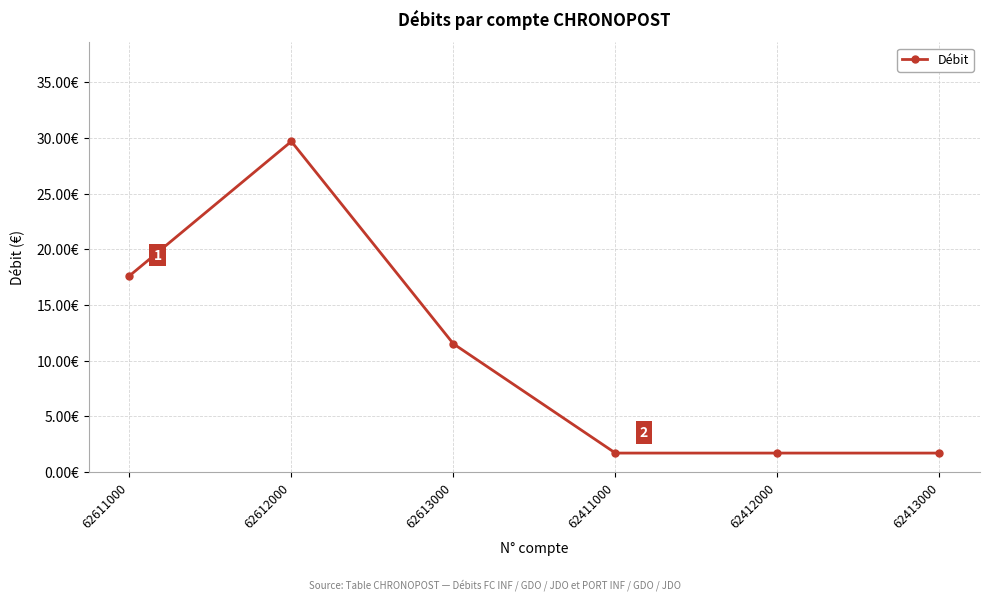

At which category does the chart reach its minimum across all series?

62411000